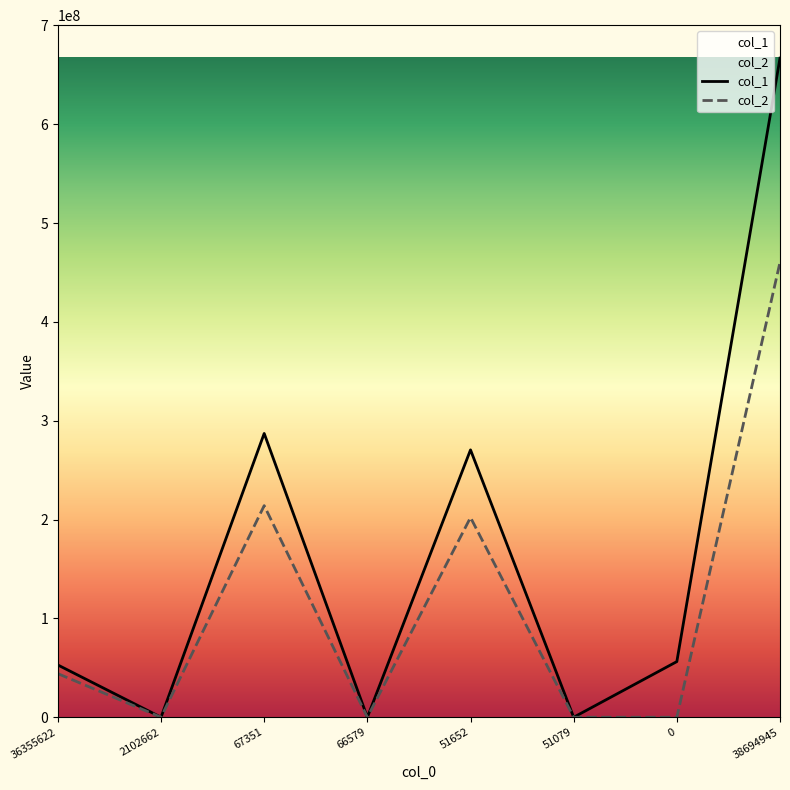

Is the value of col_1 at 2102662 greater than the value of col_2 at 2102662?

No